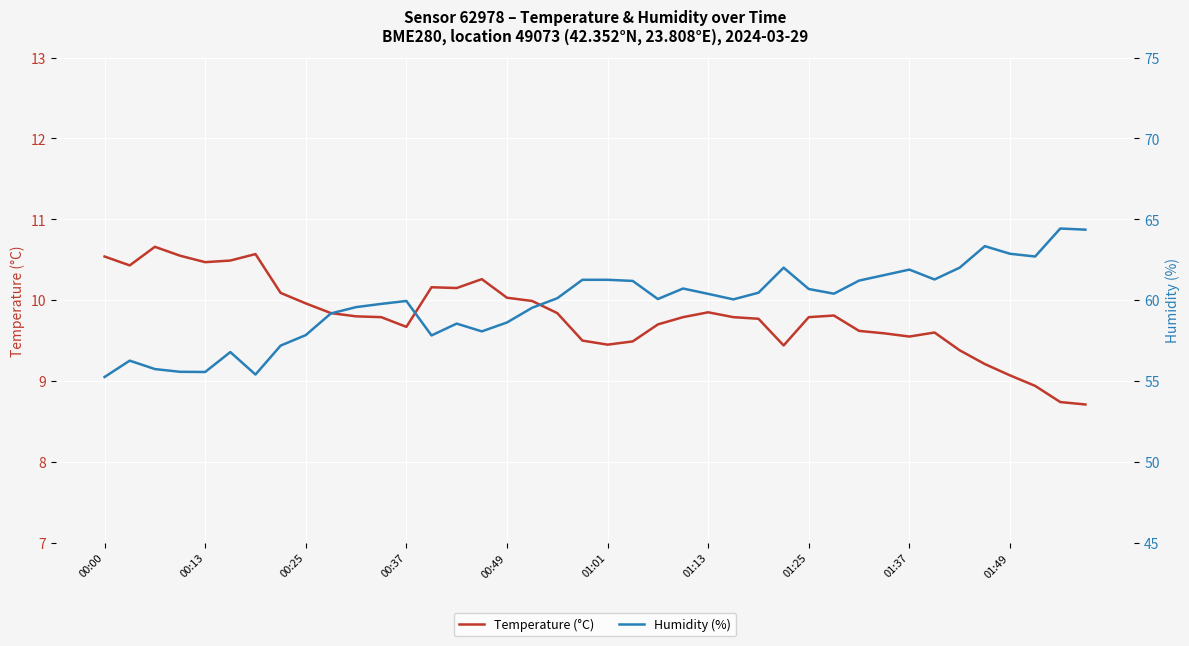

Rank the categories by Humidity (%) value from highest to lowest.

38, 39, 35, 36, 37, 27, 34, 32, 31, 33, 19, 20, 30, 21, 23, 28, 26, 29, 24, 18, 22, 25, 12, 11, 10, 17, 01:49, 16, 14, 15, 01:37, 13, 01:25, 01:01, 00:13, 00:25, 00:37, 00:49, 01:13, 00:00